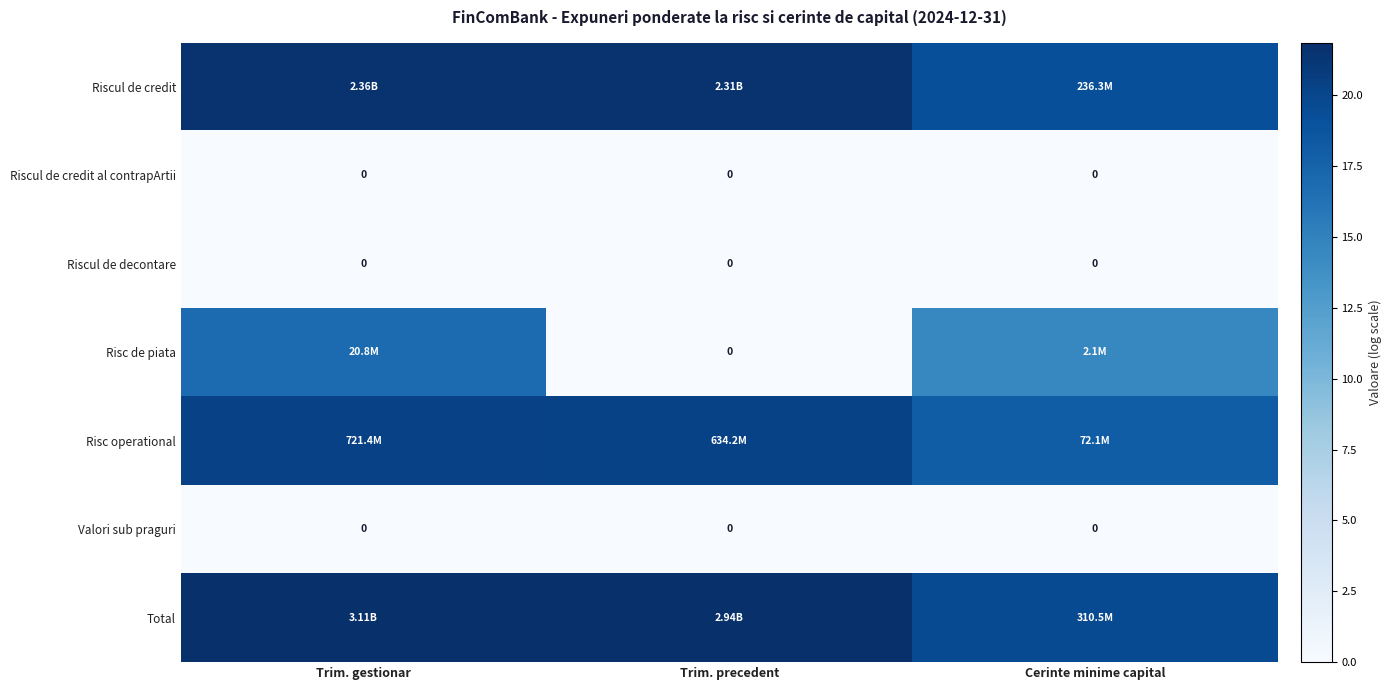

Where does the Total series first go above 21?

Trim. gestionar